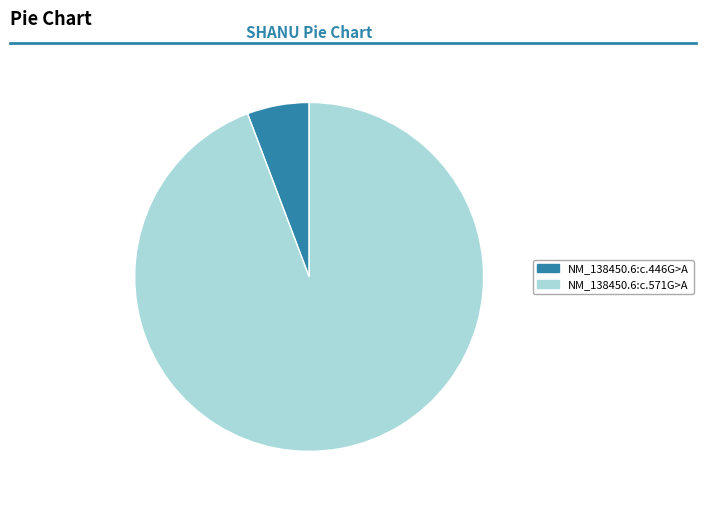

True or false: NM_138450.6:c.571G>A accounts for 99% of the total.

False